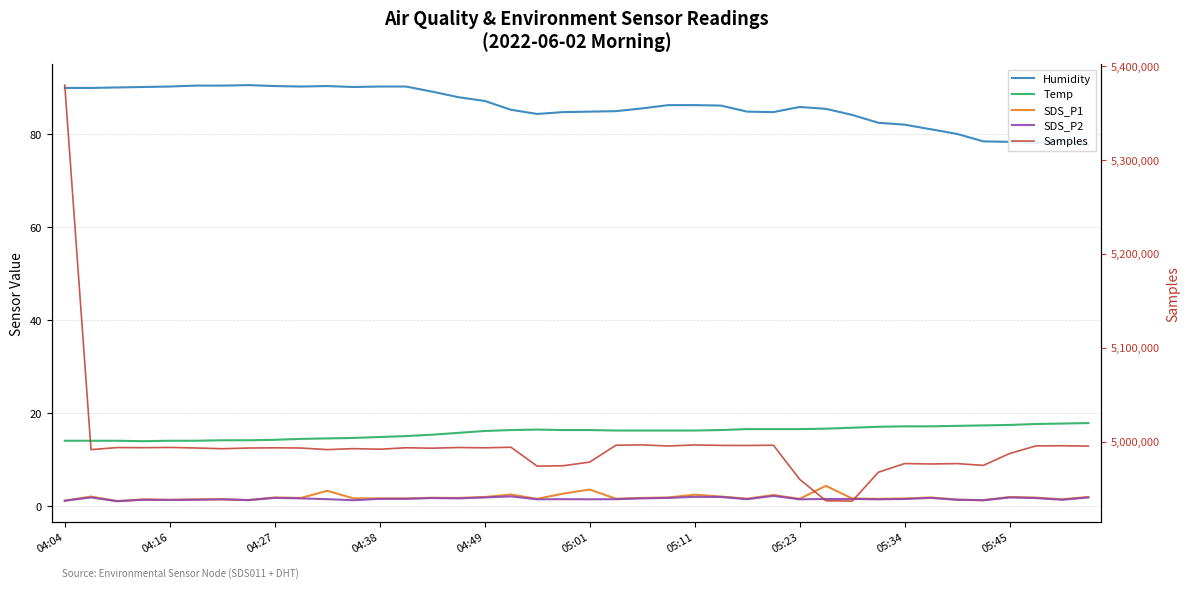

How many data points in Samples are less than 4993257?

20